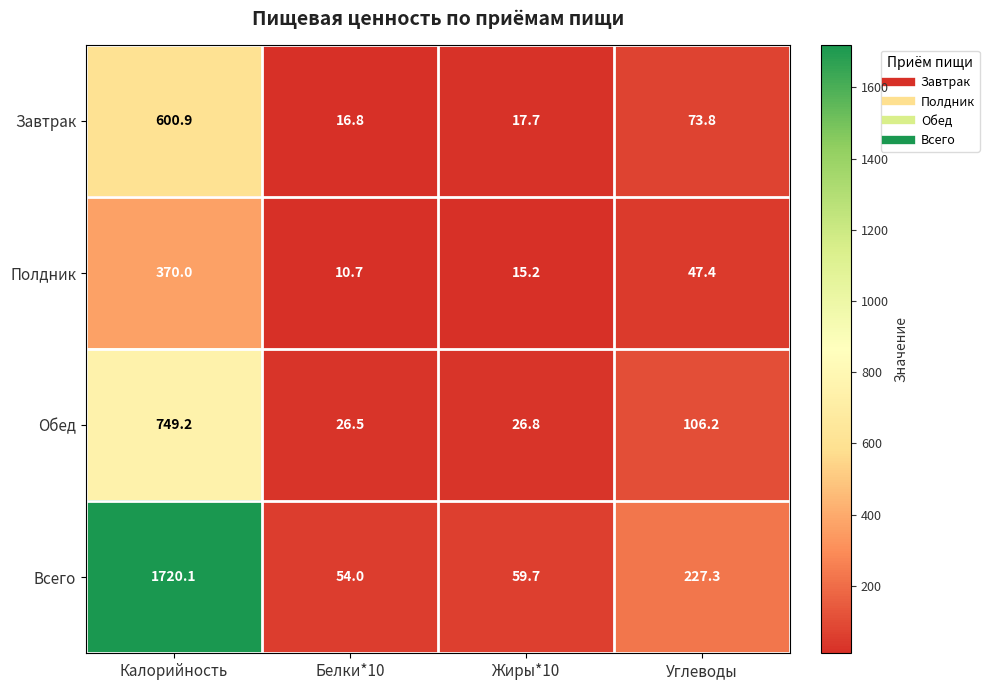

The value of Обед at Жиры*10 is 37.7. True or false?

False